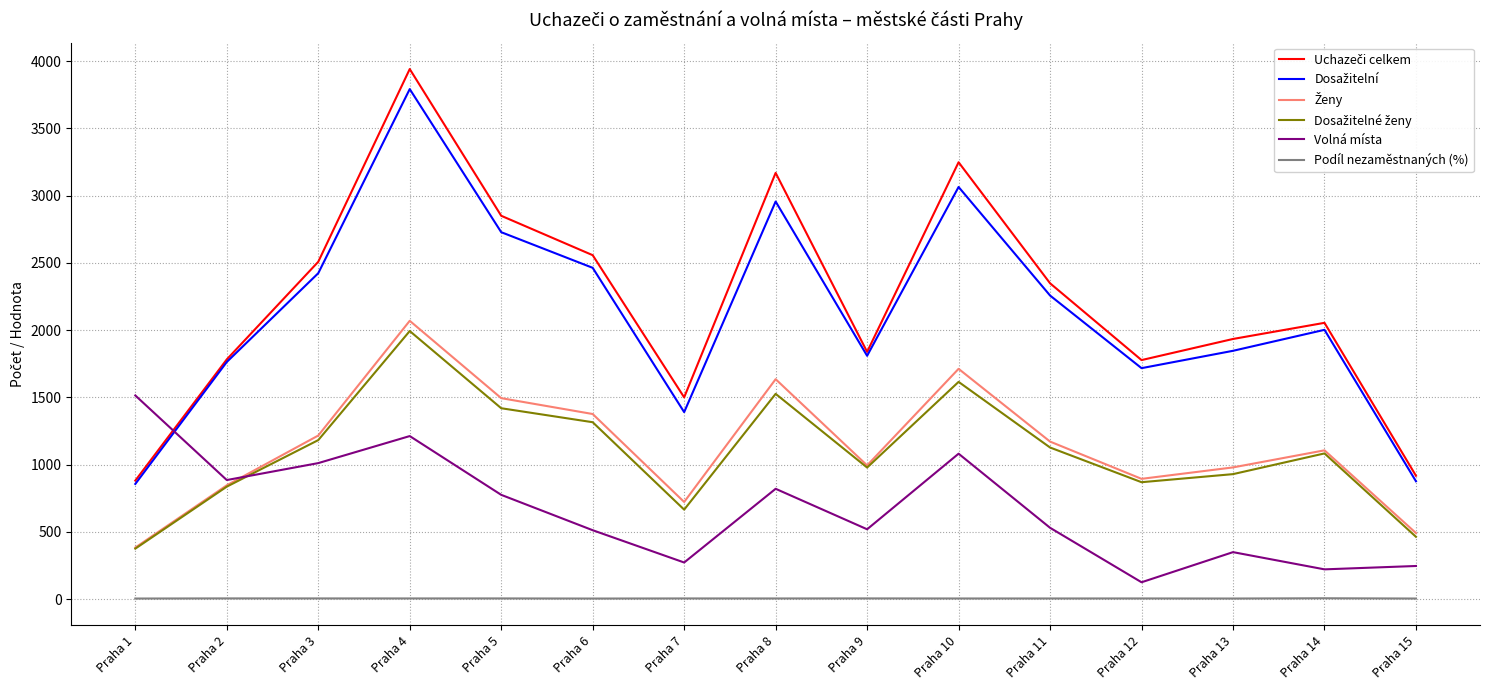

The value of Volná místa at Praha 10 is 1081.0. True or false?

True